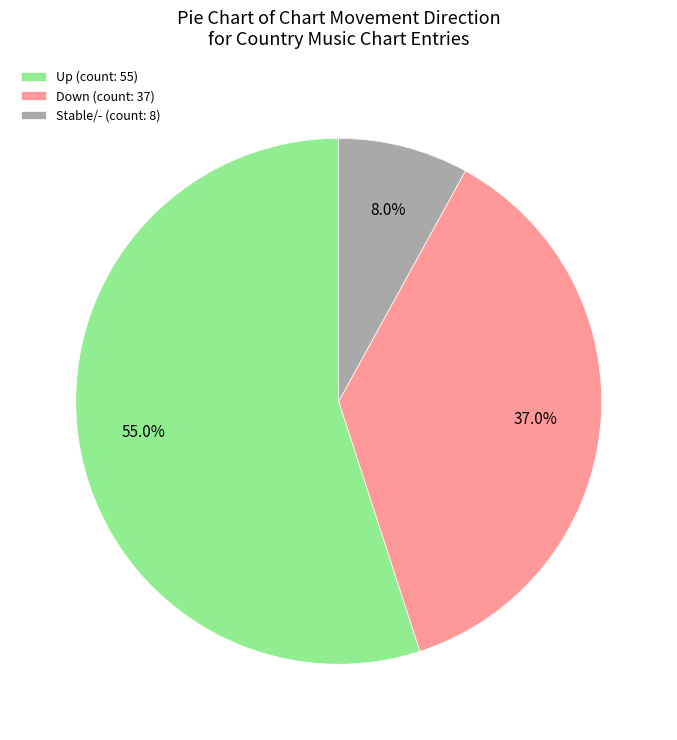

Do Down (count: 37) and Up (count: 55) together represent more than half of the pie?

Yes